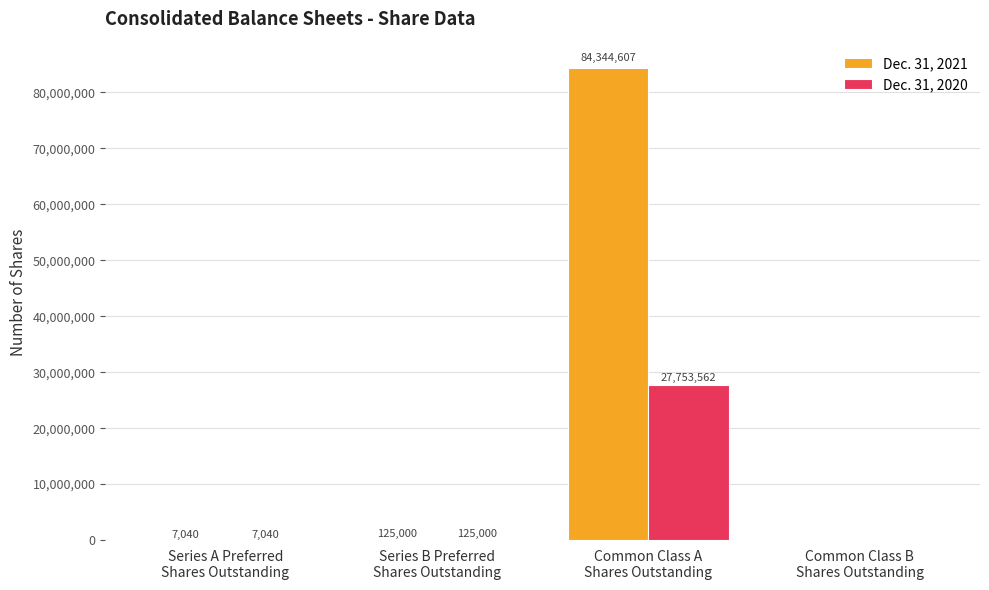

The Dec. 31, 2021 series shows 84344607 at Common Class A
Shares Outstanding. True or false?

True